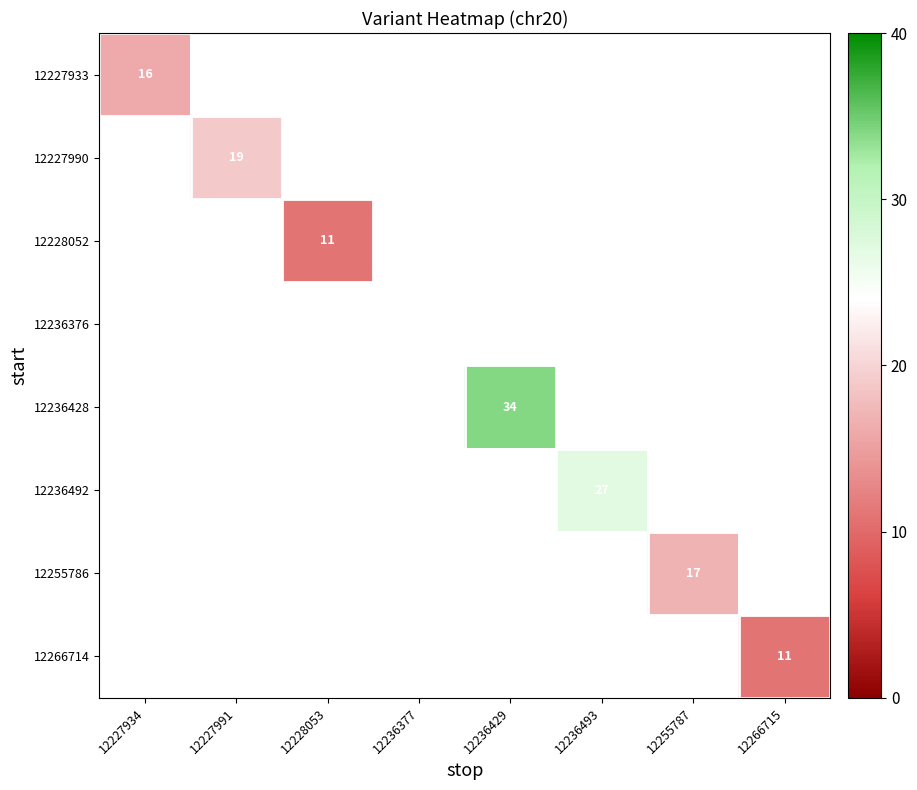

The value of 12236428 at 12236429 is 34. True or false?

True